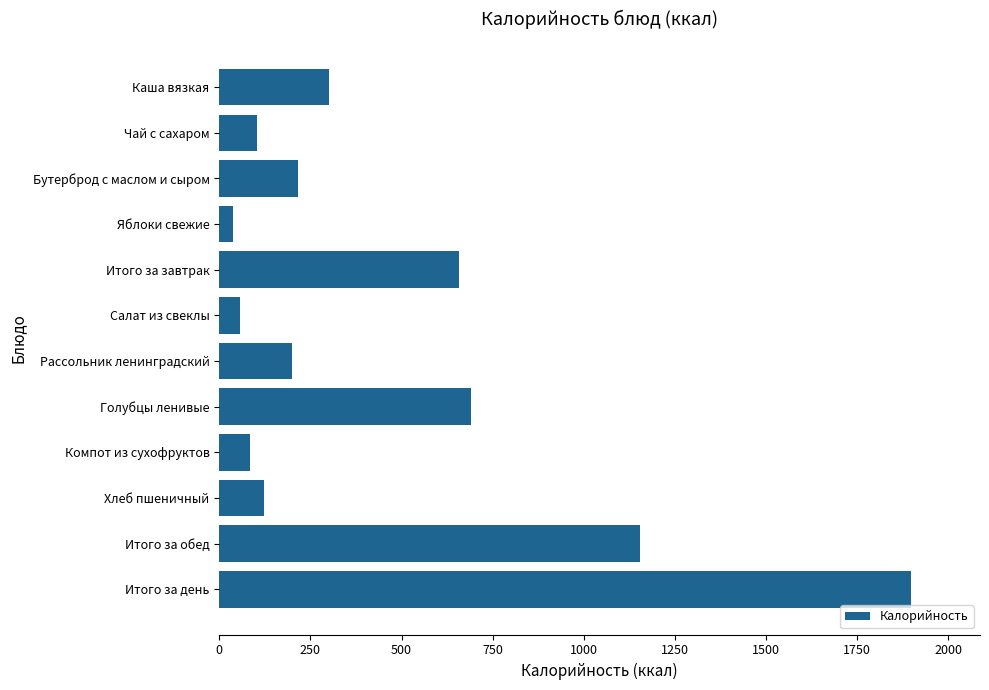

Which category has the lowest value across all series?

Яблоки свежие